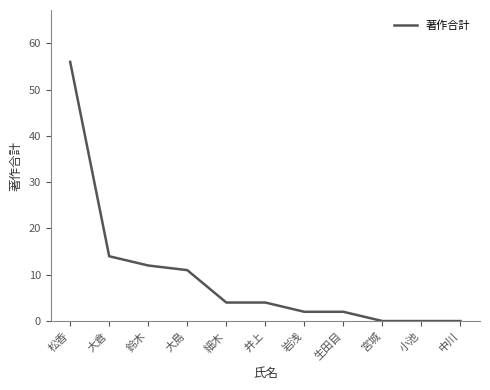

What position from the left is 岩浅?

7